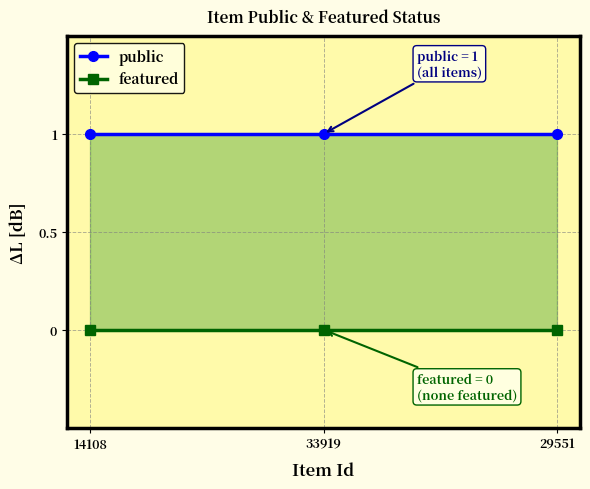

Reading left to right, what are all the values shown in this chart?

public: 1	1	1
featured: 0	0	0